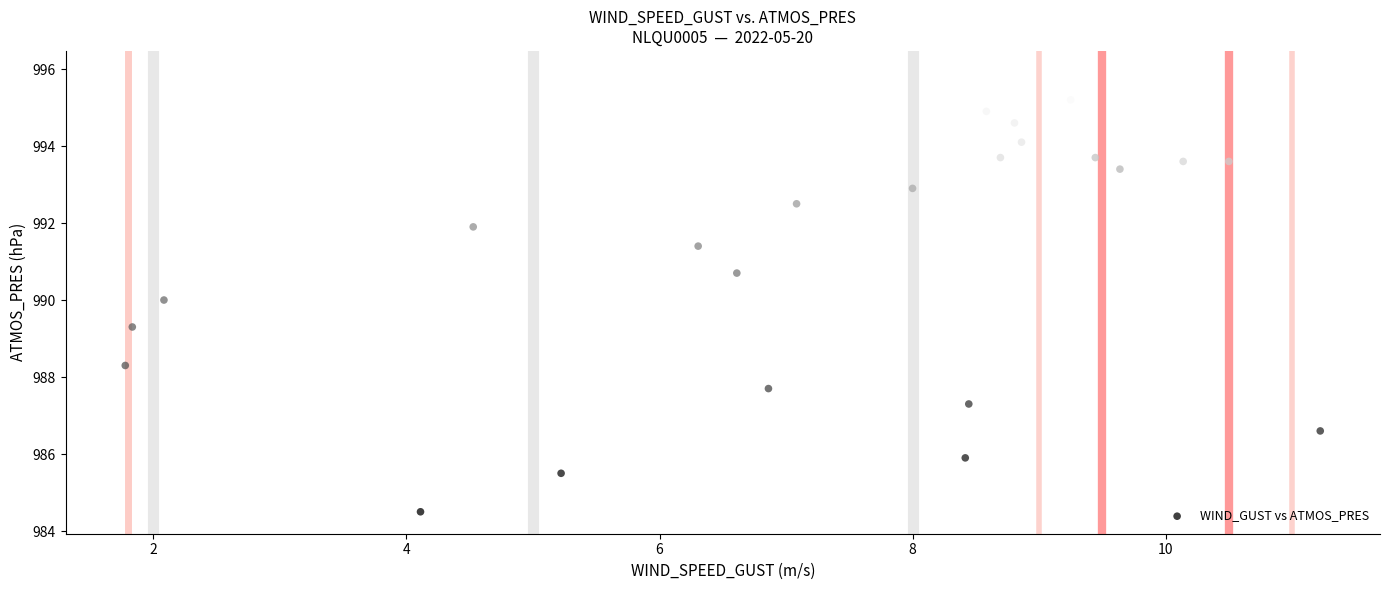

What is the range of Y values (max minus min)?

11.4